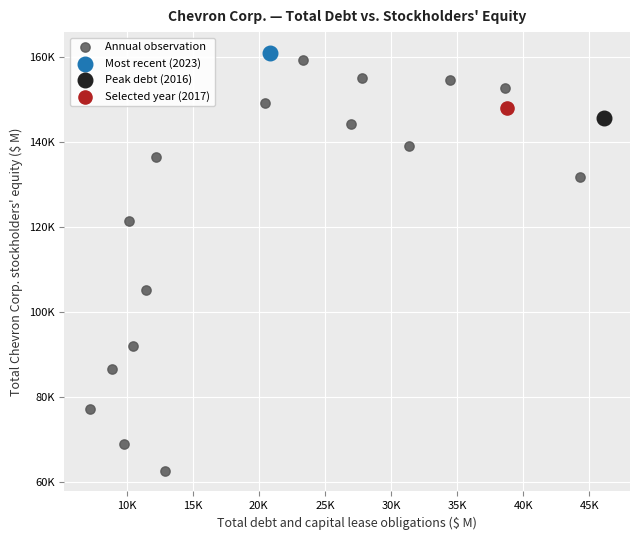

What are all the series names shown in the legend?

Annual observation, Most recent (2023), Peak debt (2016), Selected year (2017)